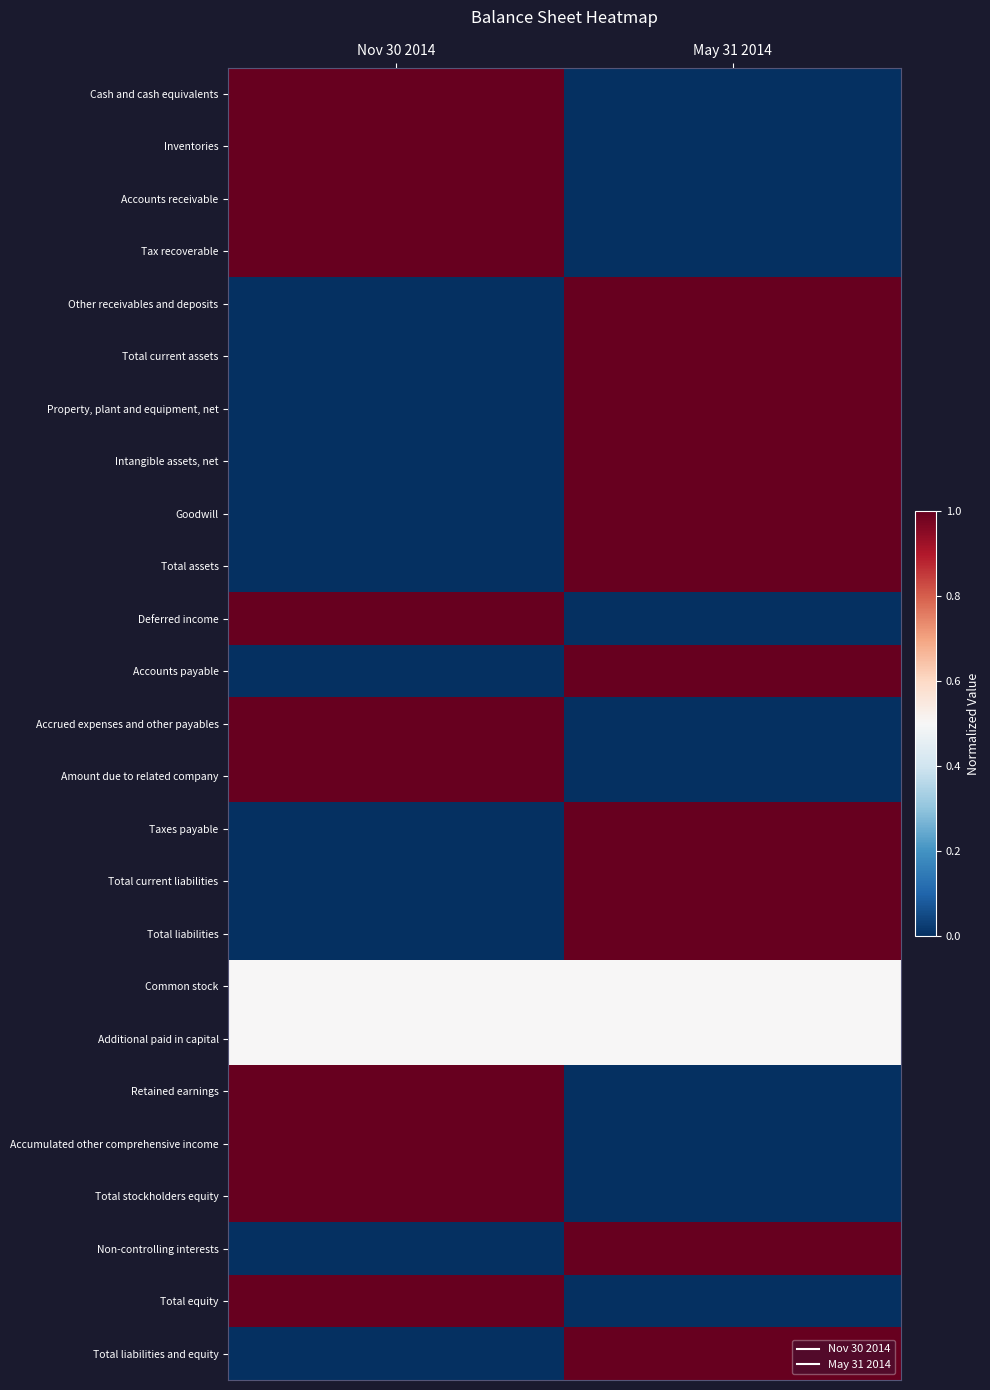

What is the greatest value displayed?

1.0